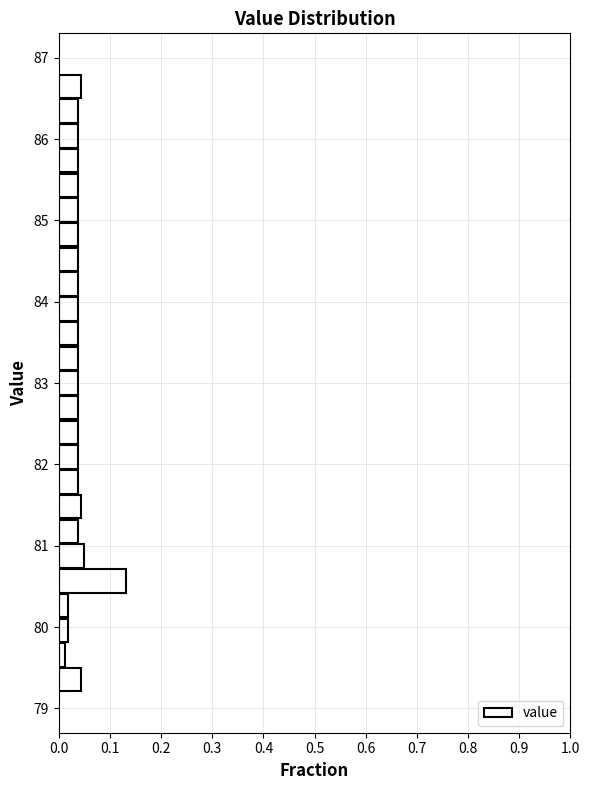

Around what value on the y-axis is the longest bar? Give the approximate position of its centre, as read against the axis.

80.6